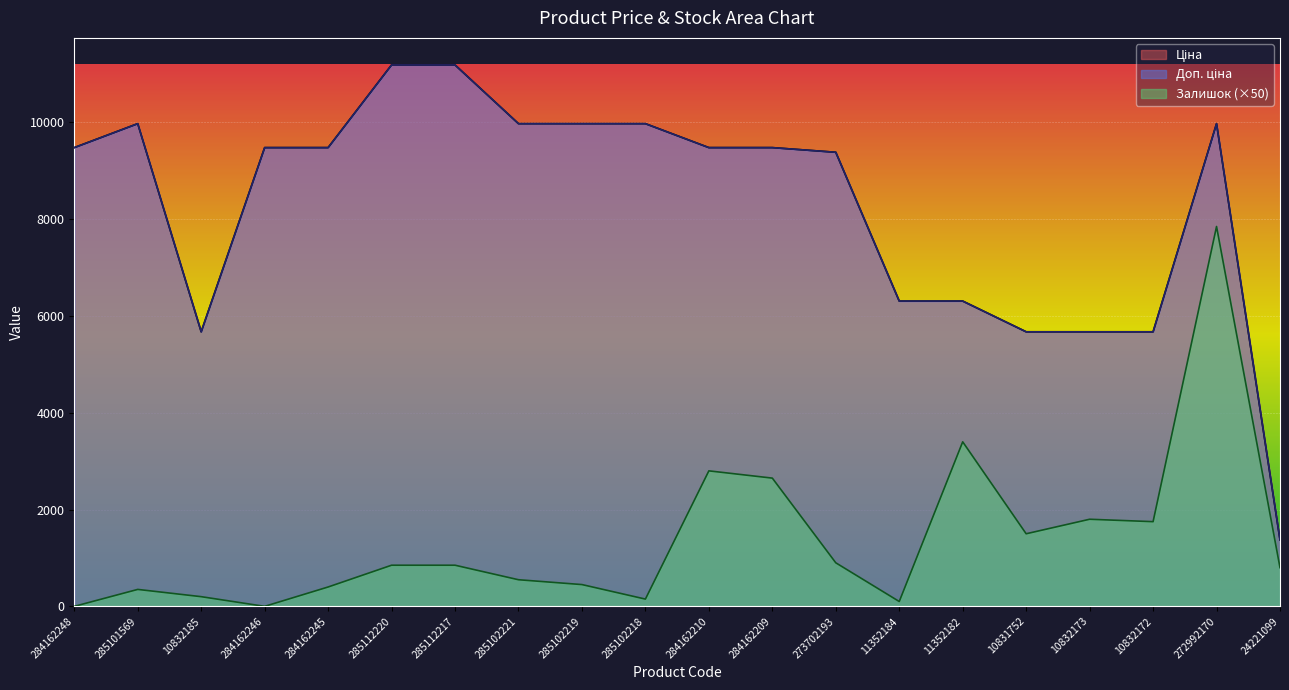

The Доп. ціна series shows 16519.9 at 285101569. True or false?

False